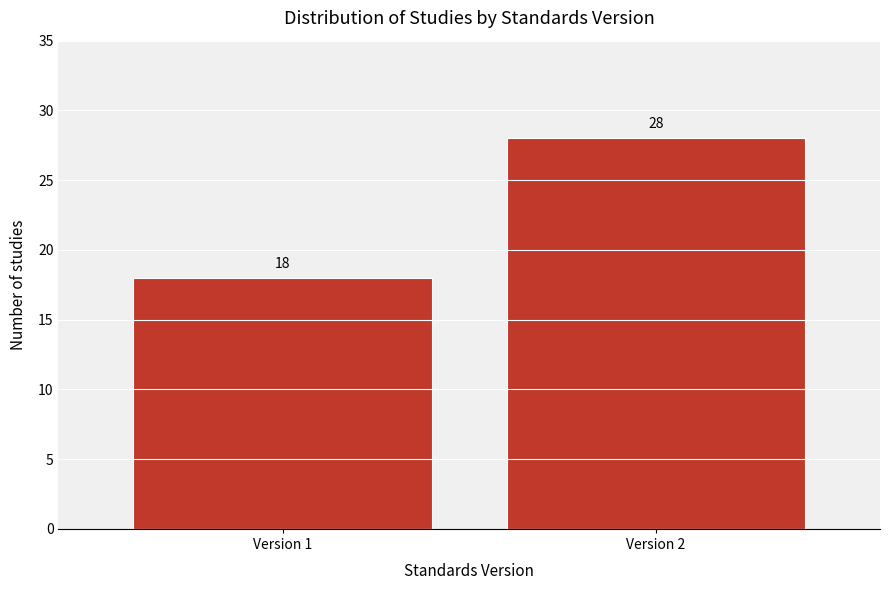

Reading left to right, what are all the values shown in this chart?

Version 1=18	Version 2=28